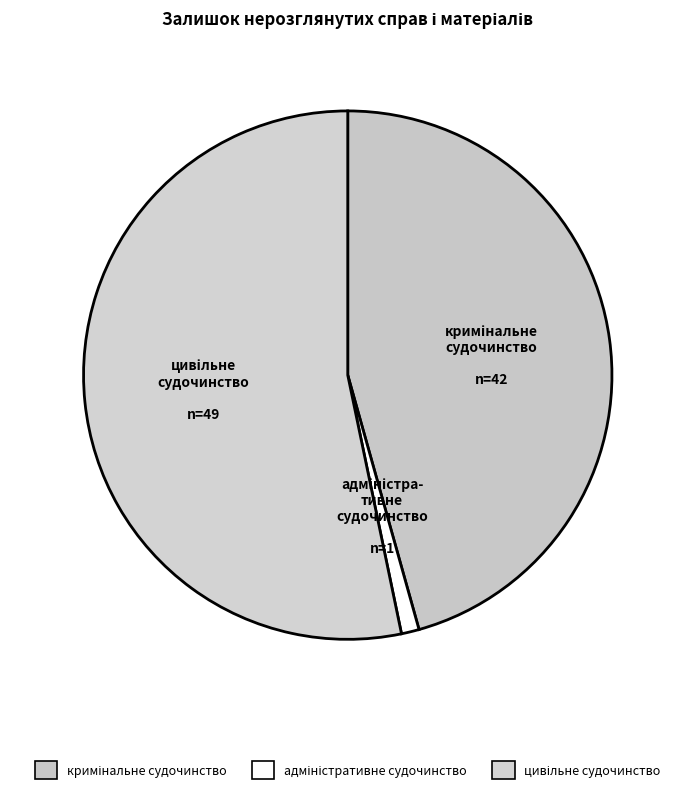

Count the number of slices in the pie.

3